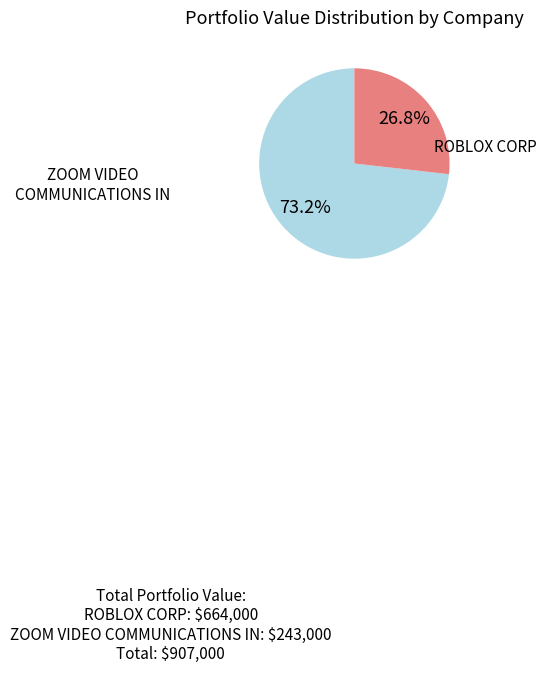

Is there a majority slice in this chart?

Yes